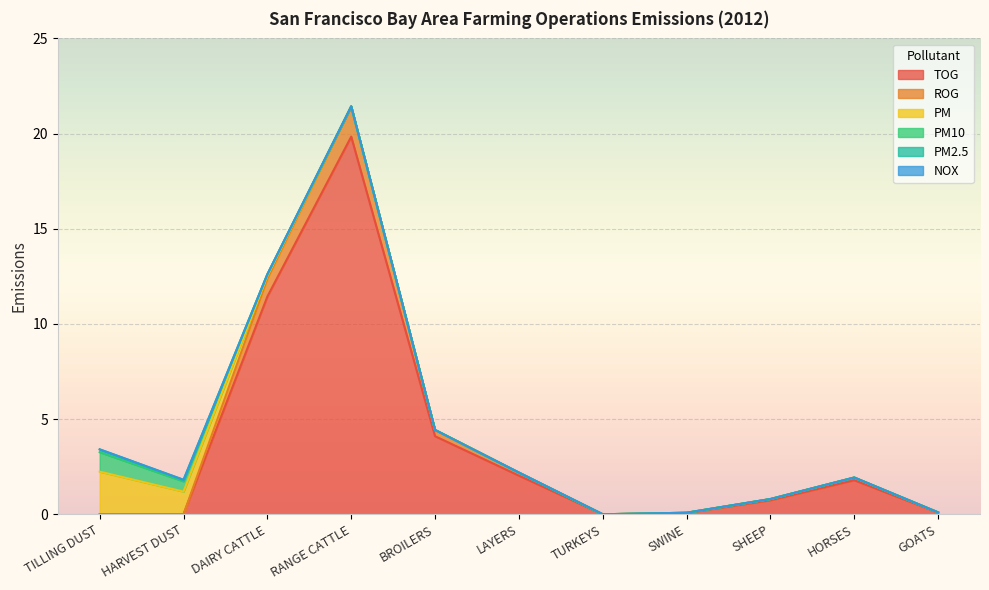

Reading left to right, what are all the values shown in this chart?

TOG: TILLING DUST=0.0	HARVEST DUST=0.0	DAIRY CATTLE=11.4	RANGE CATTLE=19.8	BROILERS=4.1	LAYERS=2.0	TURKEYS=0.0	SWINE=0.1	SHEEP=0.7	HORSES=1.8	GOATS=0.1
ROG: TILLING DUST=0.0	HARVEST DUST=0.0	DAIRY CATTLE=0.9	RANGE CATTLE=1.6	BROILERS=0.3	LAYERS=0.2	TURKEYS=0.0	SWINE=0.0	SHEEP=0.1	HORSES=0.1	GOATS=0.0
PM: TILLING DUST=2.2	HARVEST DUST=1.2	DAIRY CATTLE=0.2	RANGE CATTLE=0.0	BROILERS=0.0	LAYERS=0.0	TURKEYS=0.0	SWINE=0.0	SHEEP=0.0	HORSES=0.0	GOATS=0.0
PM10: TILLING DUST=1.0	HARVEST DUST=0.5	DAIRY CATTLE=0.1	RANGE CATTLE=0.0	BROILERS=0.0	LAYERS=0.0	TURKEYS=0.0	SWINE=0.0	SHEEP=0.0	HORSES=0.0	GOATS=0.0
PM2.5: TILLING DUST=0.1	HARVEST DUST=0.1	DAIRY CATTLE=0.0	RANGE CATTLE=0.0	BROILERS=0.0	LAYERS=0.0	TURKEYS=0.0	SWINE=0.0	SHEEP=0.0	HORSES=0.0	GOATS=0.0
NOX: TILLING DUST=0.0	HARVEST DUST=0.0	DAIRY CATTLE=0.0	RANGE CATTLE=0.0	BROILERS=0.0	LAYERS=0.0	TURKEYS=0.0	SWINE=0.0	SHEEP=0.0	HORSES=0.0	GOATS=0.0